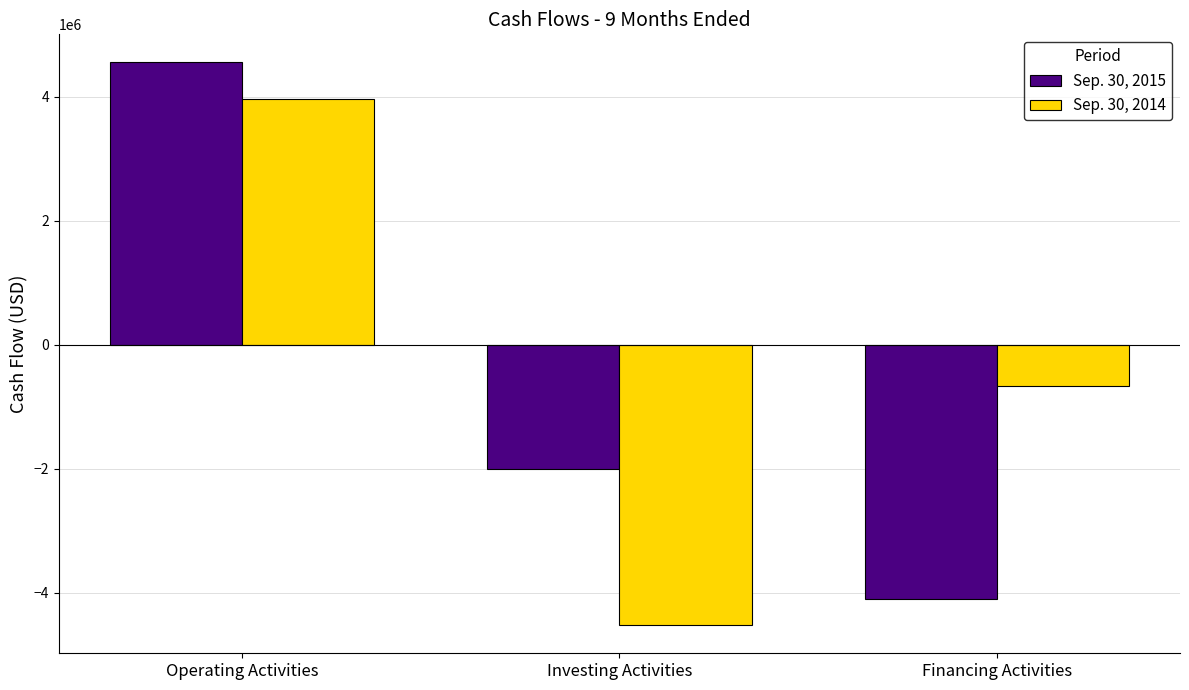

What is the maximum value for Sep. 30, 2015?

4553496